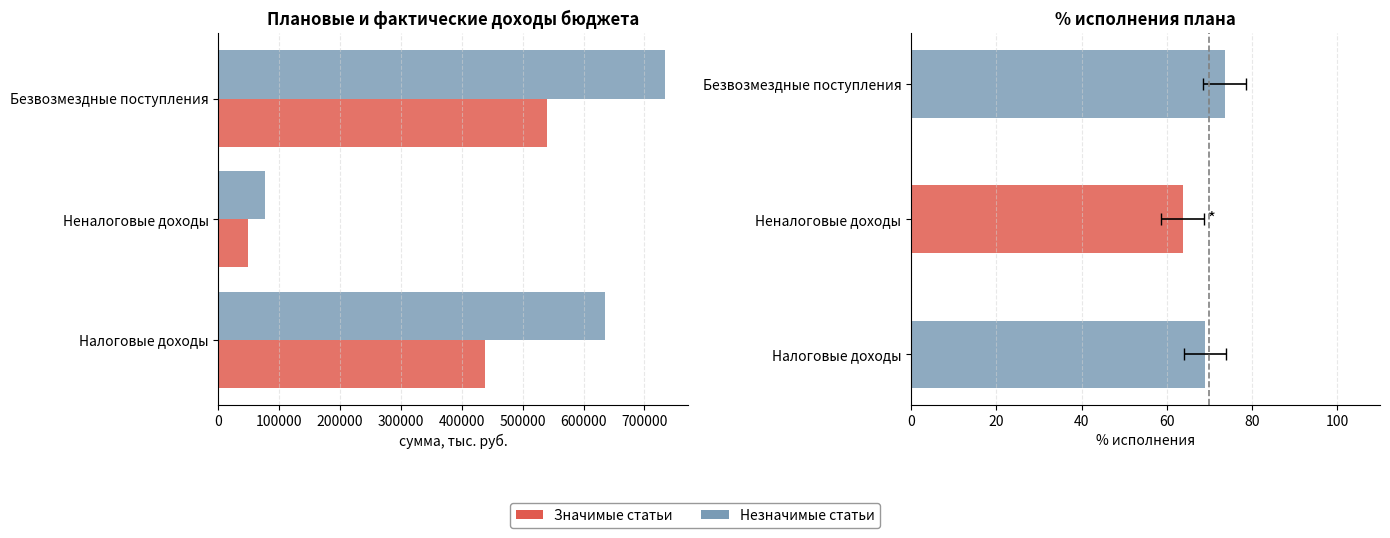

What is the value of the Исполнено за 9 мес. 2018 (тыс. руб.) bar at the 2nd from the left?

48555.5